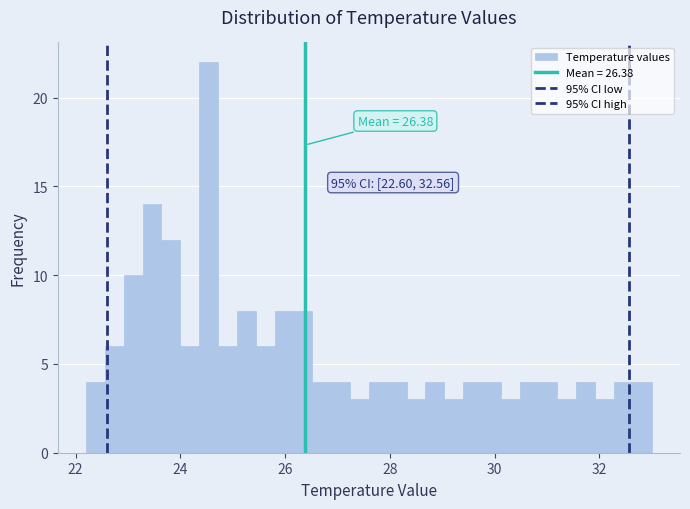

Around what value on the x-axis is the tallest bar? Give the approximate position of its centre, as read against the axis.

24.6